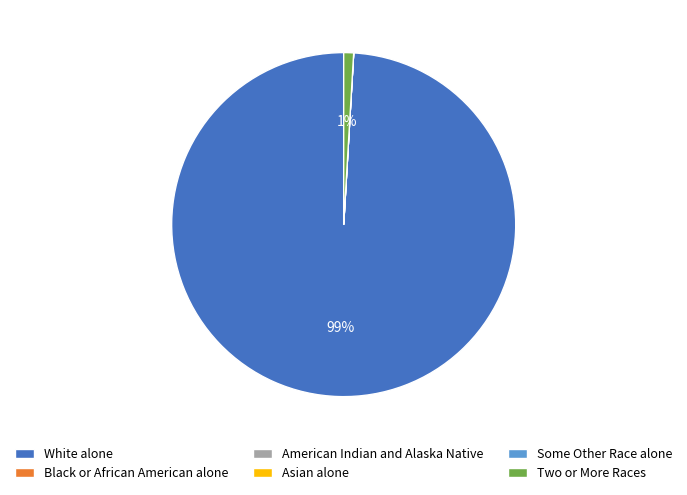

Is White alone the majority of the pie?

Yes